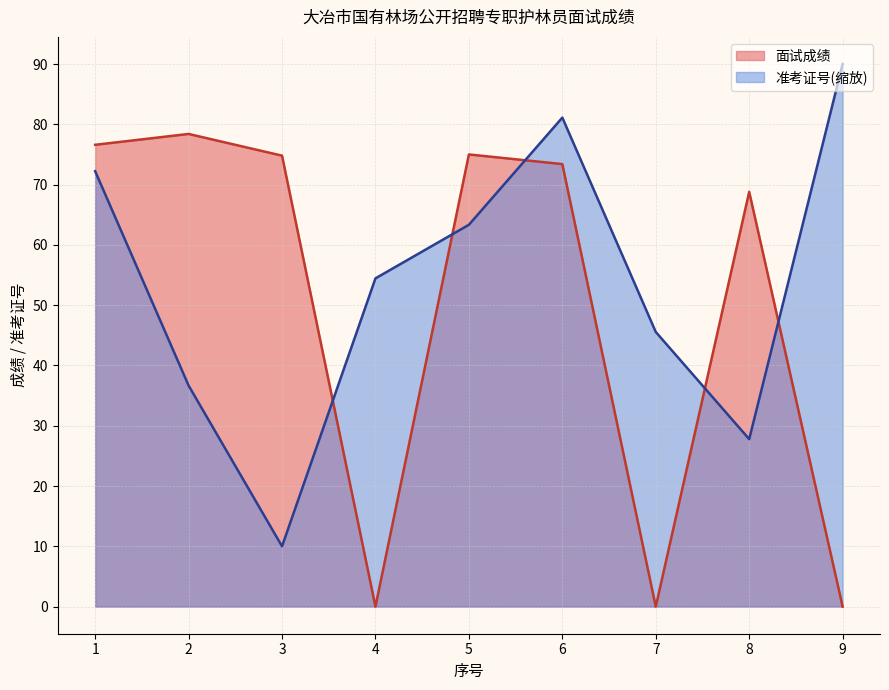

At which category does 面试成绩_line reach its first local valley?

4